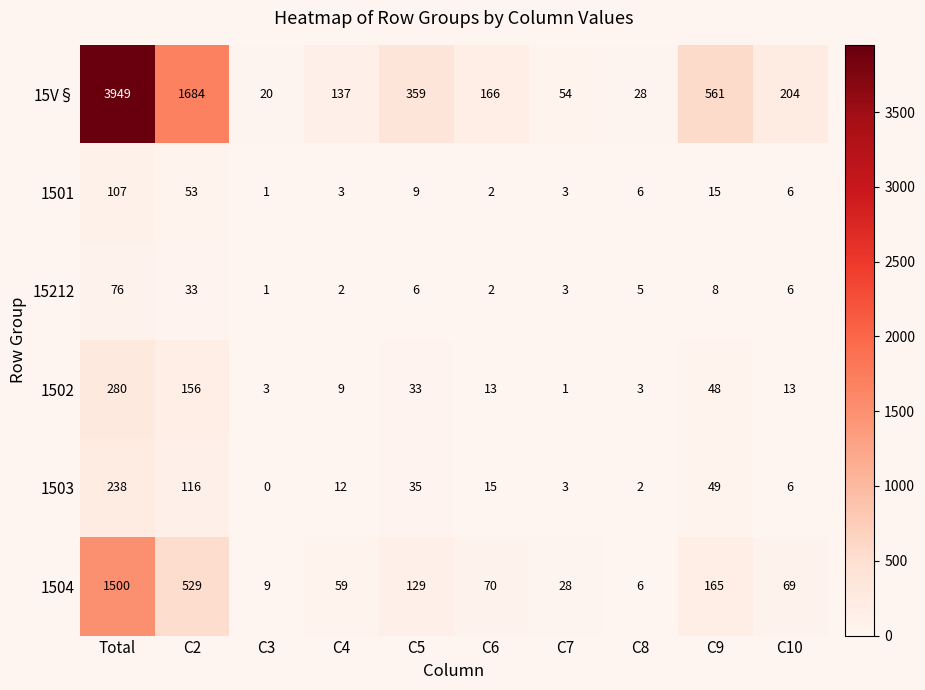

At which label does 1503 reach its peak?

Total